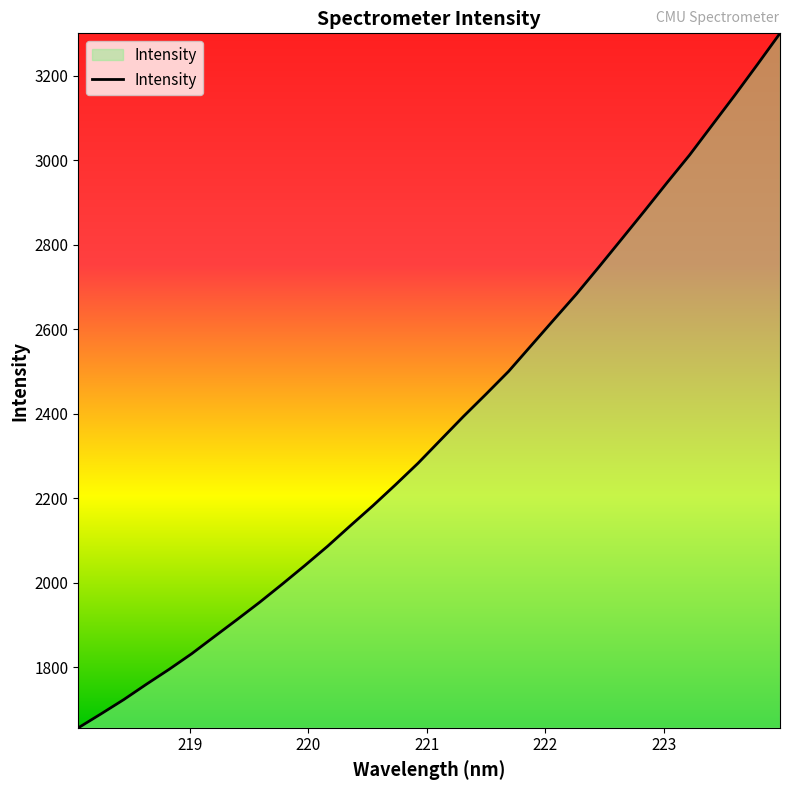

What is the minimum value shown in the chart?

1656.8